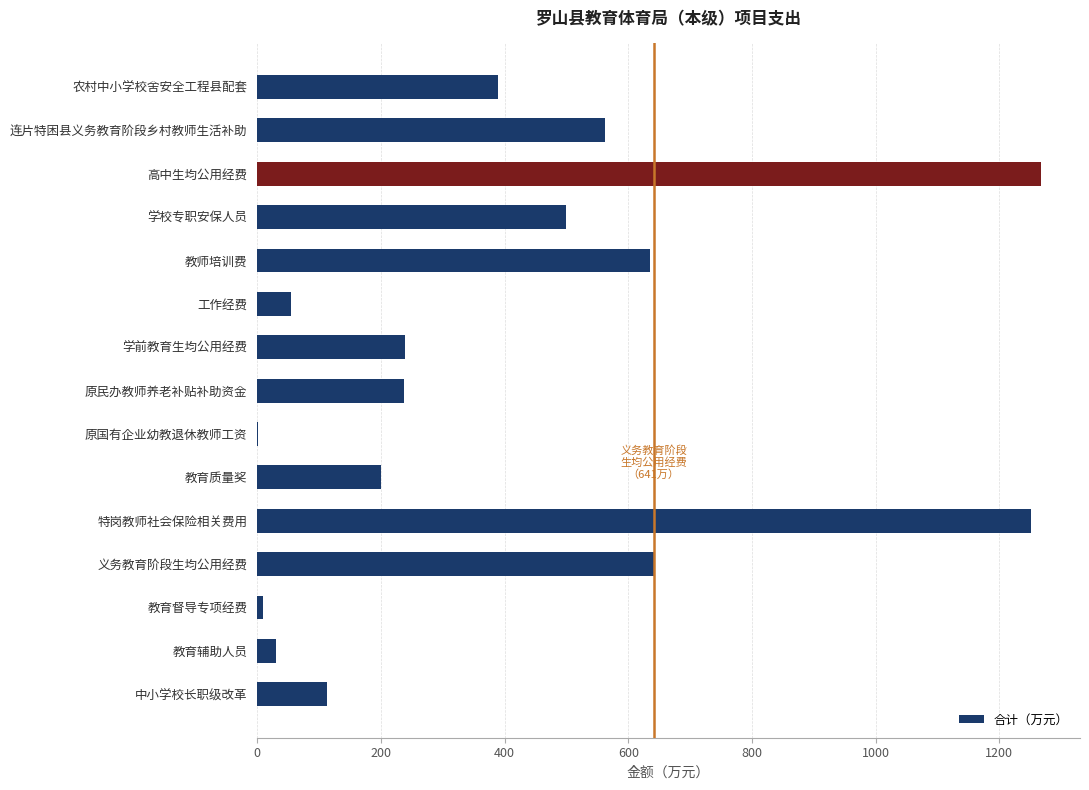

What is the greatest value displayed?

1267.0